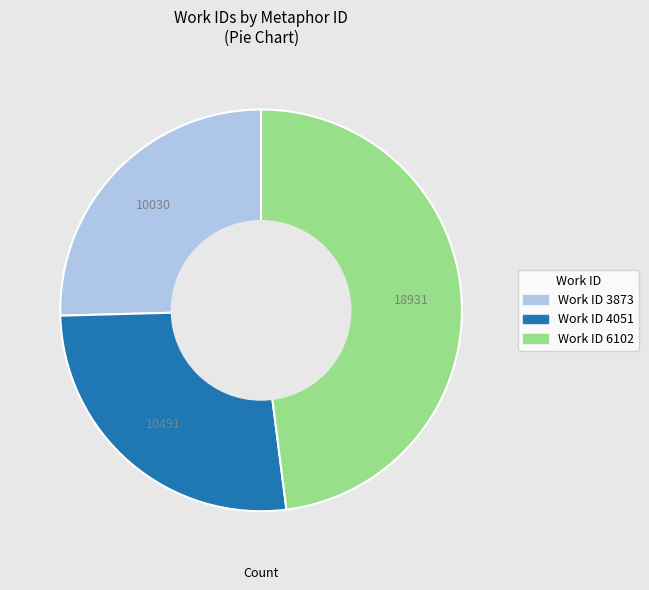

Does any single category account for the majority?

No